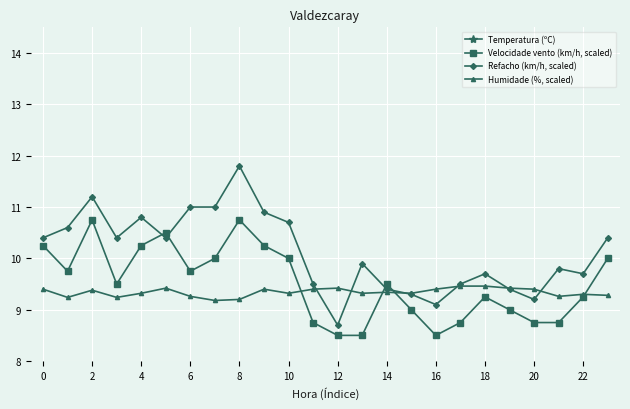

The Refacho (km/h, scaled) series shows 9.2 at 20. True or false?

True